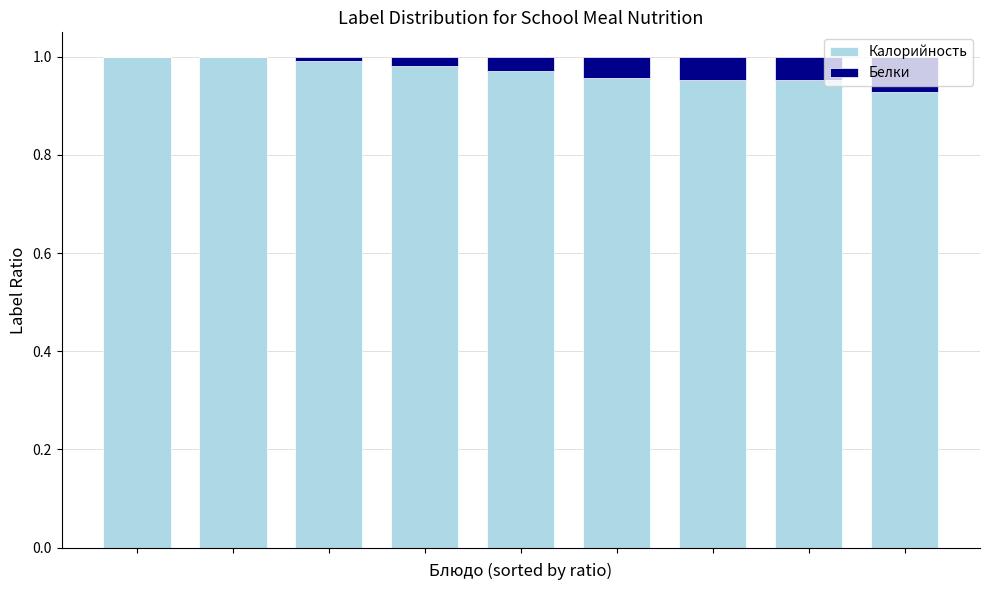

What is the sum of all Калорийность values?

8.7